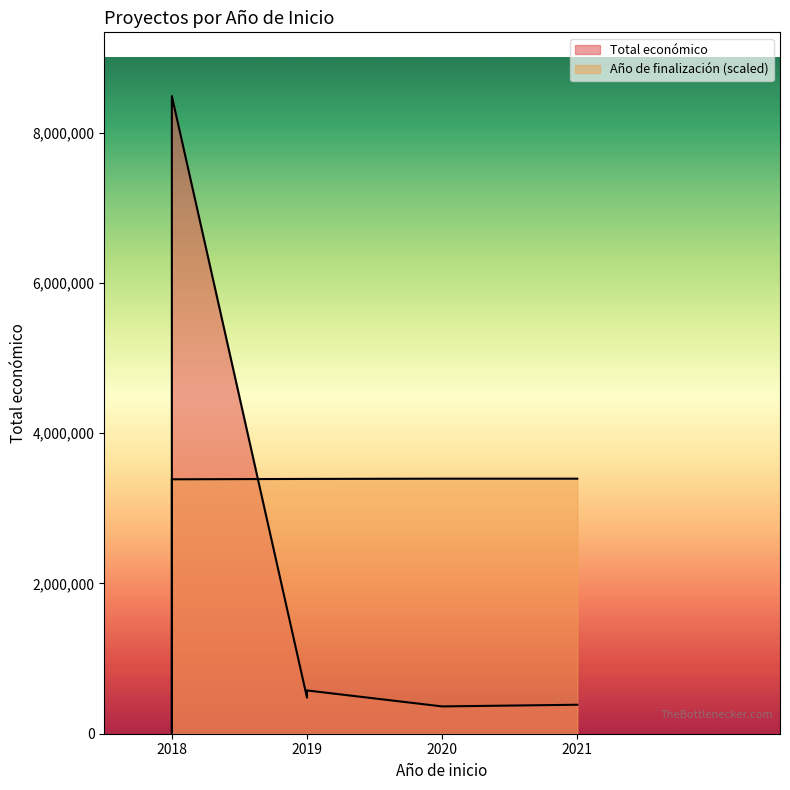

Count the number of data series in this chart.

2